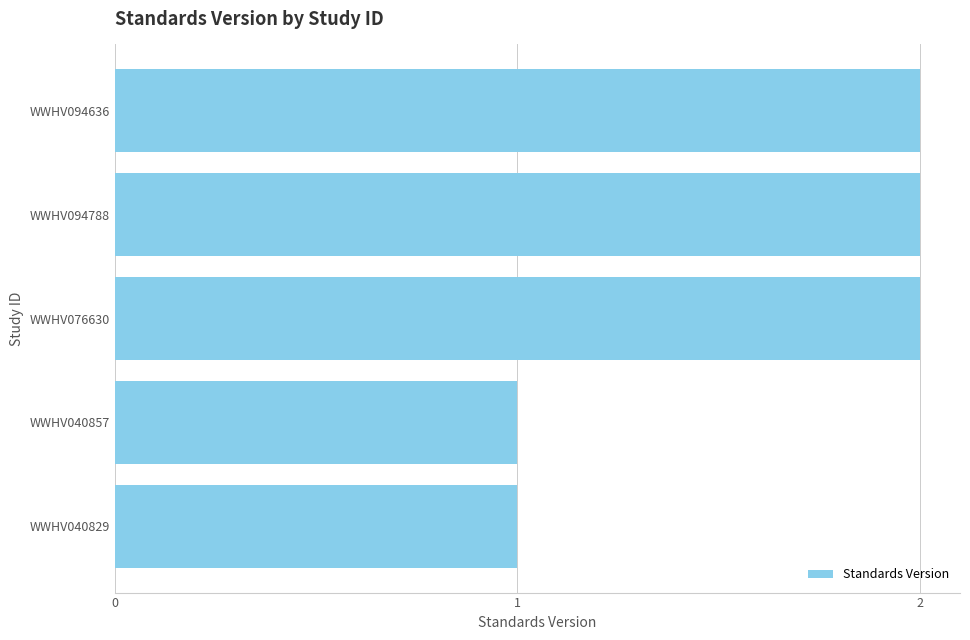

Reading top to bottom, what are all the values shown in this chart?

WWHV094636=2	WWHV094788=2	WWHV076630=2	WWHV040857=1	WWHV040829=1